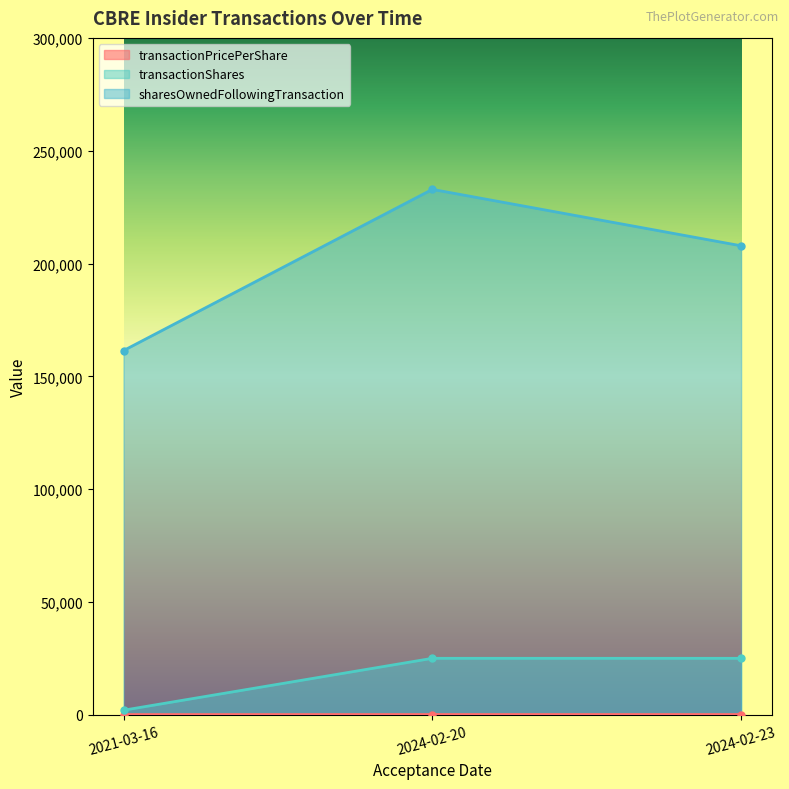

Reading left to right, extract all data points from this chart.

transactionPricePerShare: 78.5	93.4	92.2
transactionShares: 2000.0	25000.0	25000.0
sharesOwnedFollowingTransaction: 161401.0	232856.0	207856.0